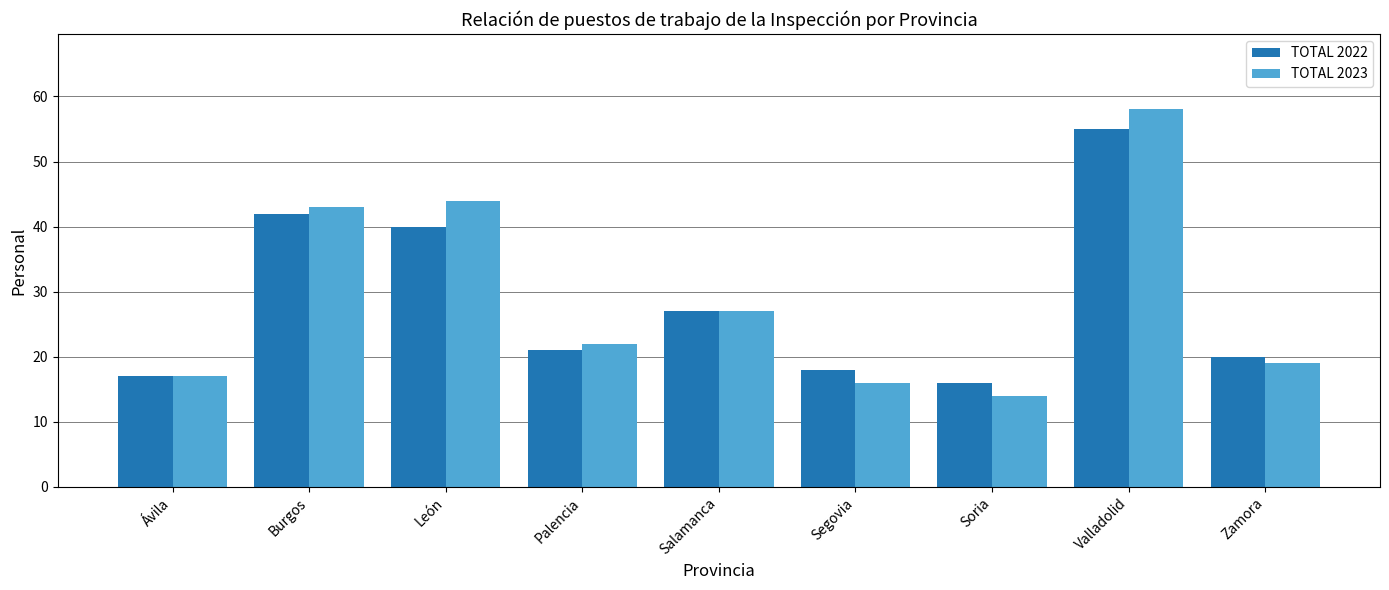

Rank the categories by TOTAL 2022 value from lowest to highest.

Soria, Ávila, Segovia, Zamora, Palencia, Salamanca, León, Burgos, Valladolid